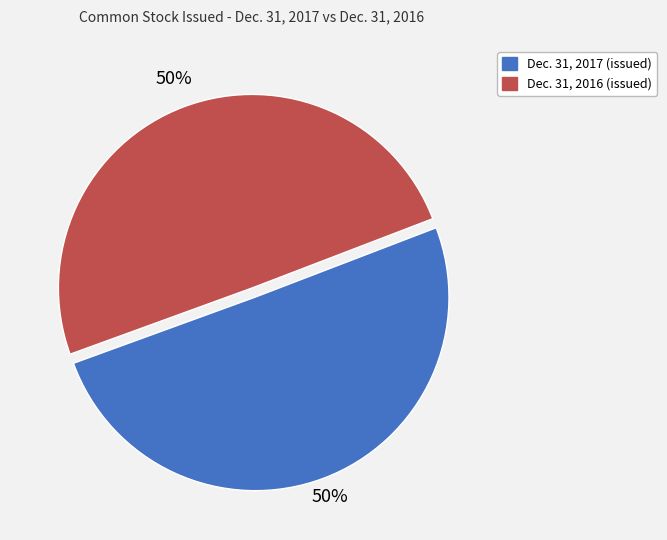

To the nearest percent, what is the average slice percentage?

50%